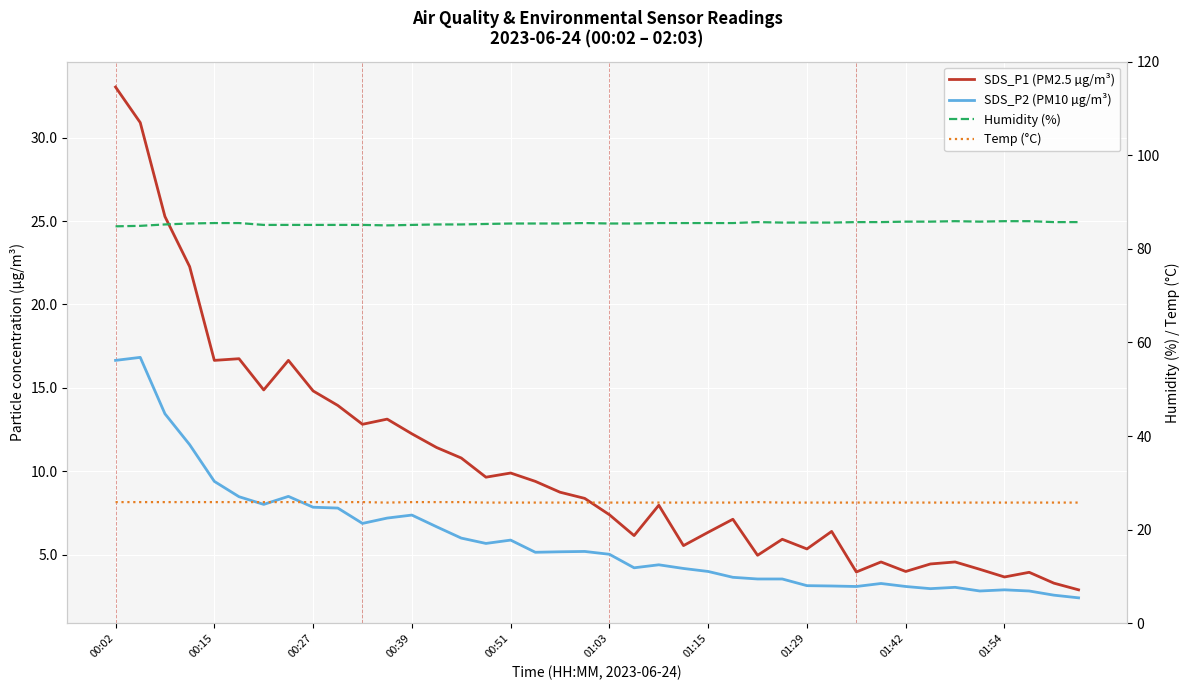

Which series changed the most between 01:03 and 33?

SDS_P1 (PM2.5 µg/m³)